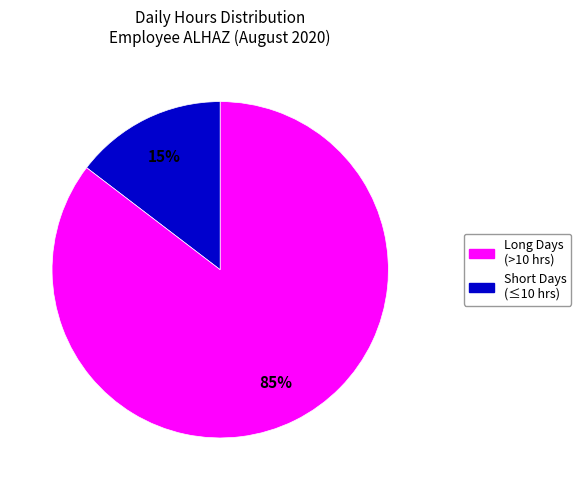

To the nearest percent, what is the average slice percentage?

50%